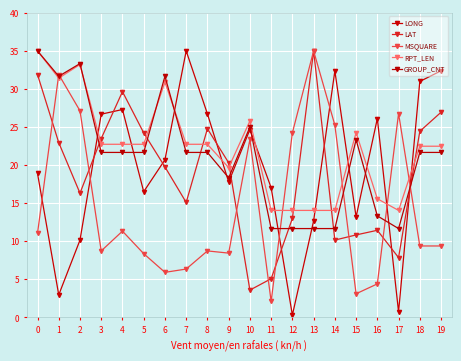

The LAT series shows 29.7 at 4. True or false?

True